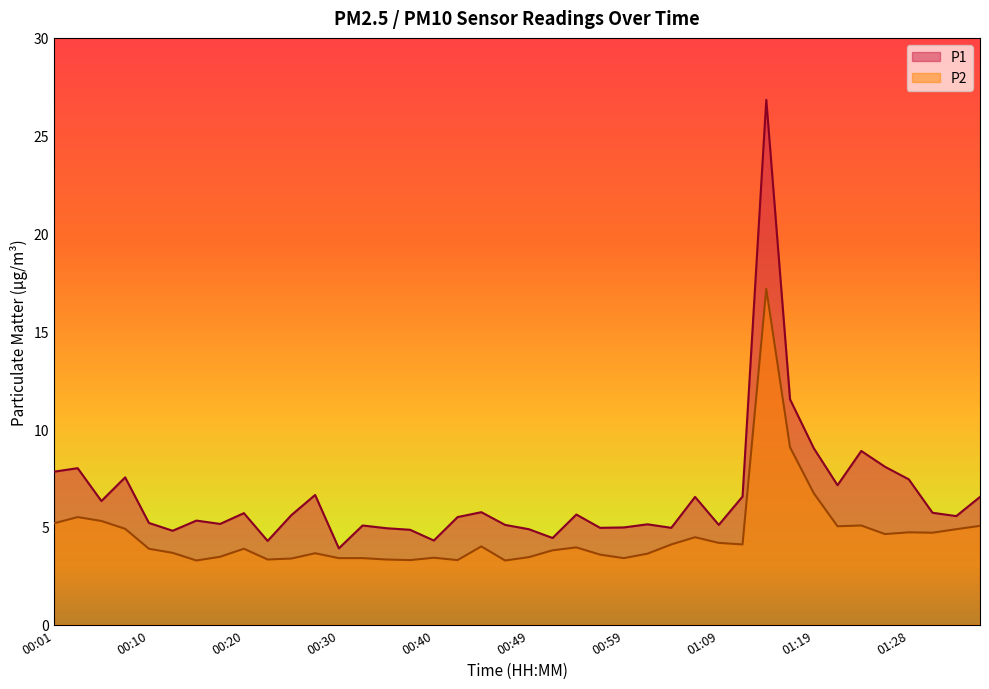

What is the difference between the second highest and second lowest values in the P1 series?

7.2